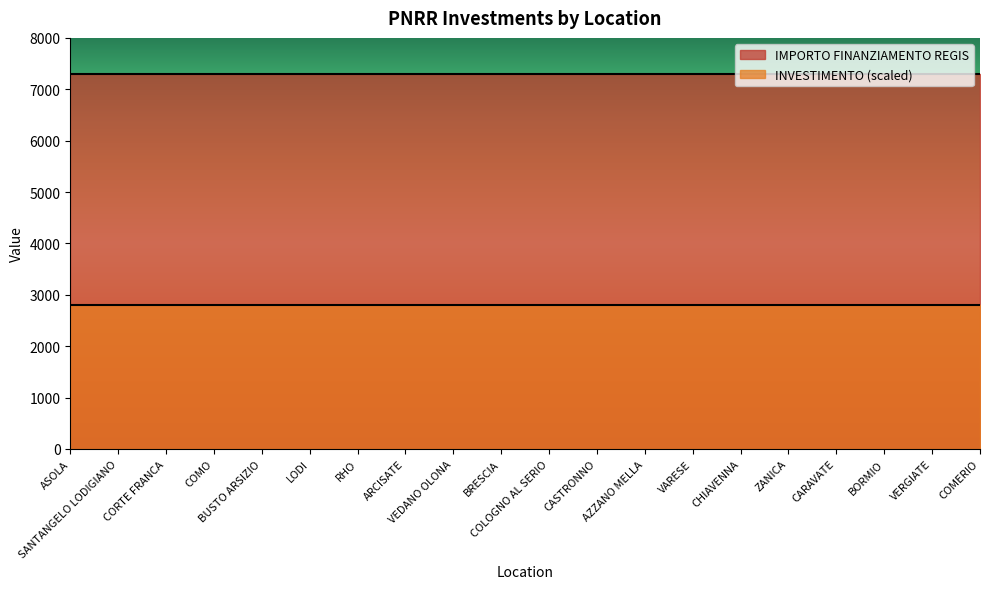

Count the number of categories in the chart.

20